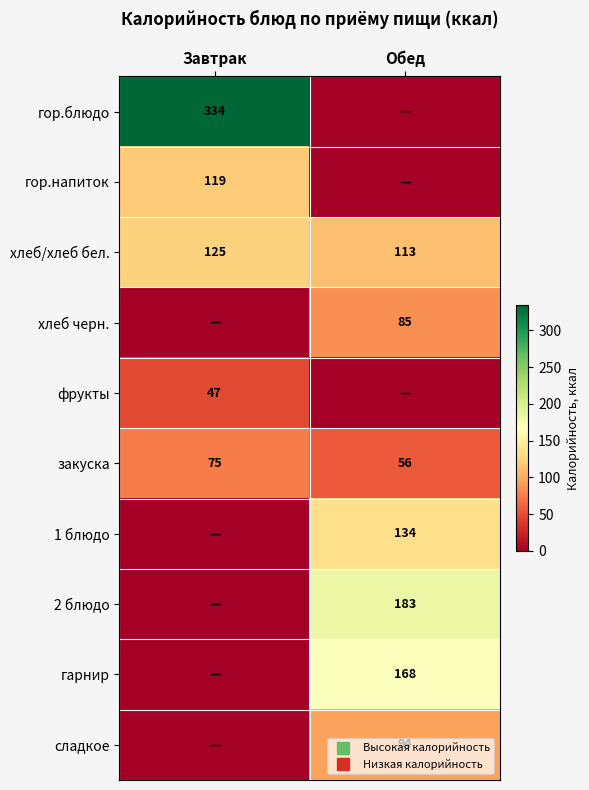

True or false: гарнир has a value of 168.4 at Обед.

True